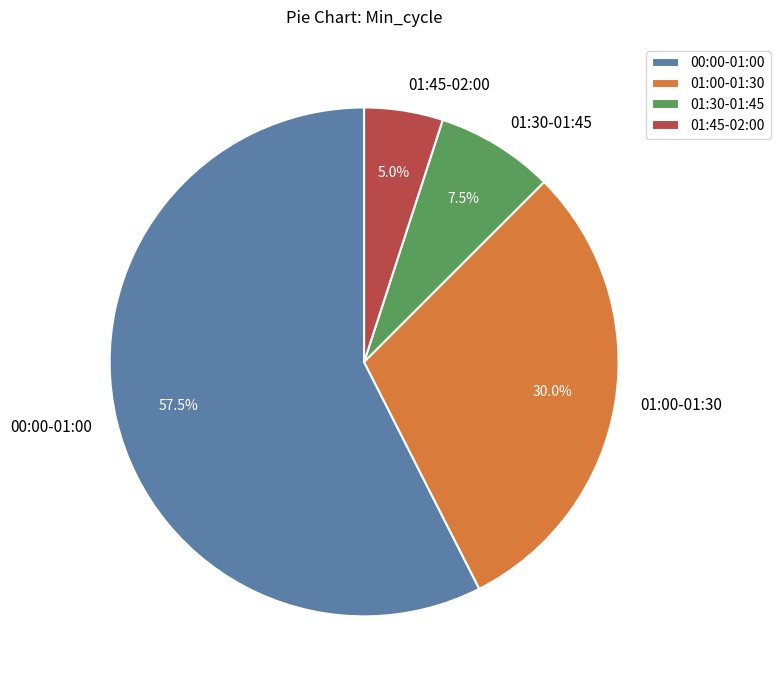

Count the number of slices in the pie.

4